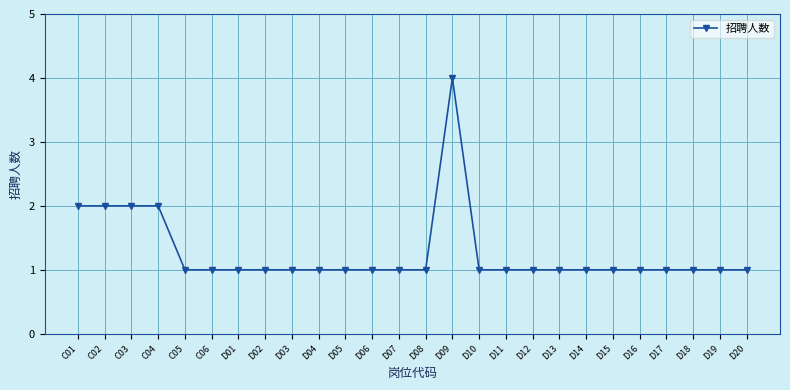

Reading left to right, list all the values displayed in this chart.

2	2	2	2	1	1	1	1	1	1	1	1	1	1	4	1	1	1	1	1	1	1	1	1	1	1